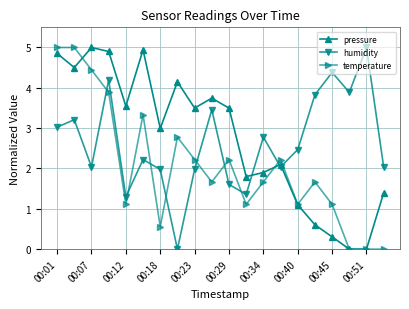

What is the greatest value displayed?

5.0